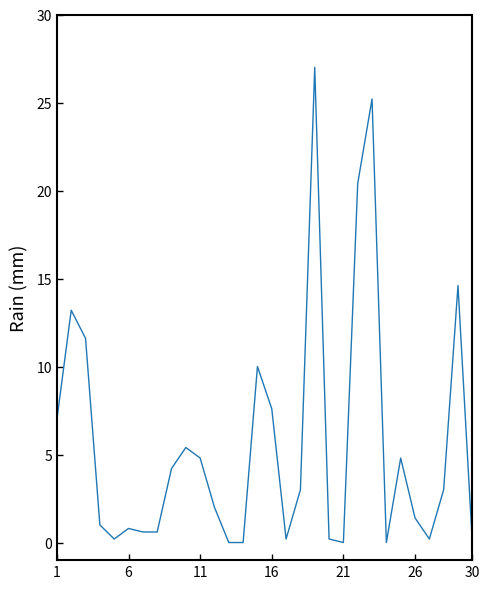

Does the chart display data point markers on the line(s)?

No